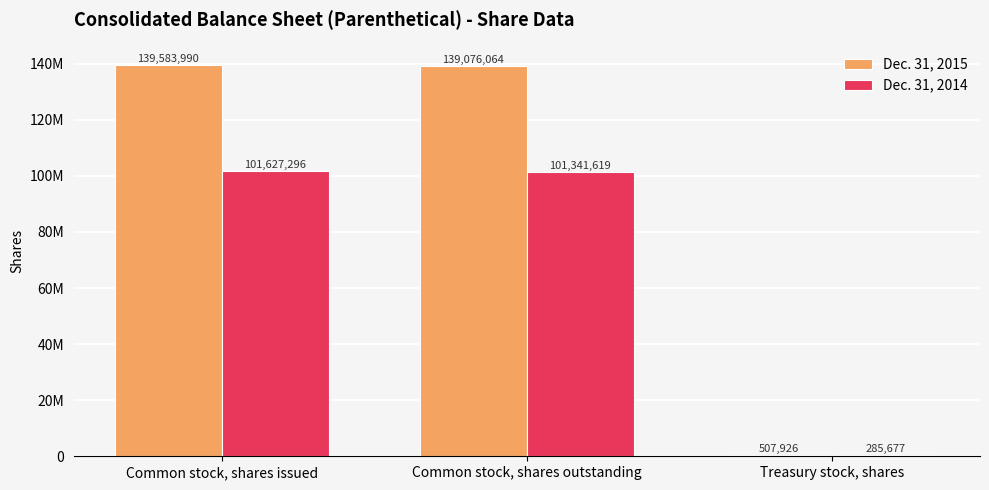

Where does the Dec. 31, 2014 series first go above 101341619?

Common stock, shares issued